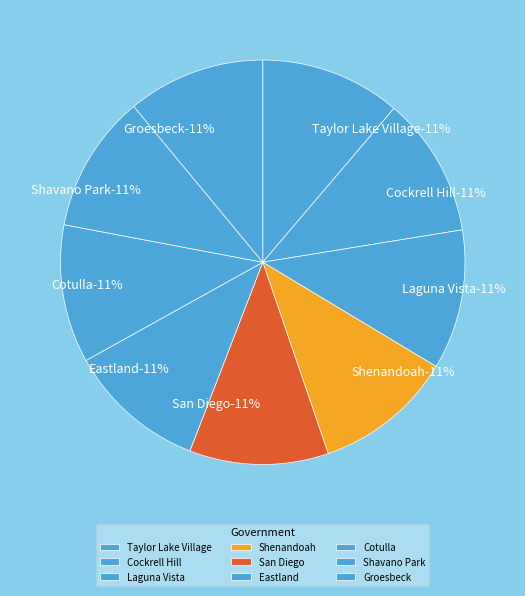

Approximately how many times larger is the value at Groesbeck compared to Shavano Park?

1.0